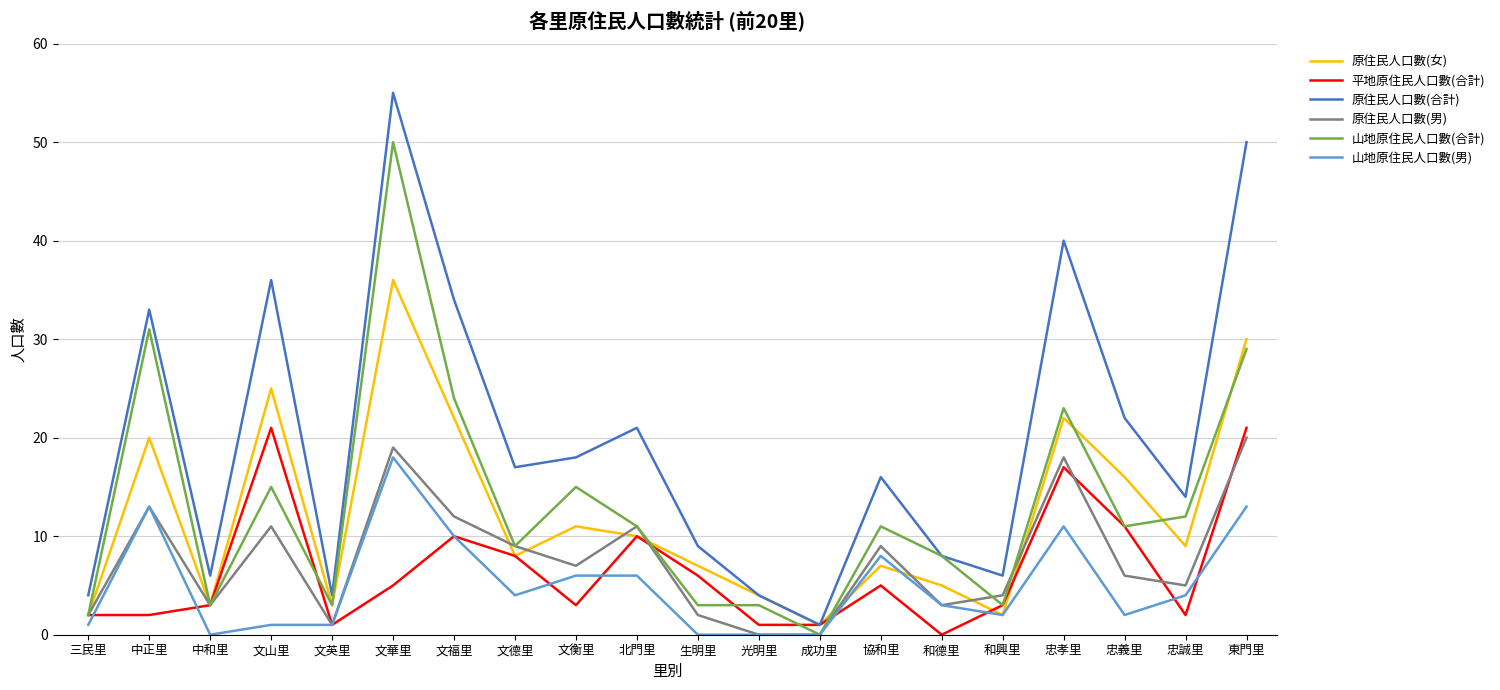

What is the spread (max minus min) of values at 光明里?

4